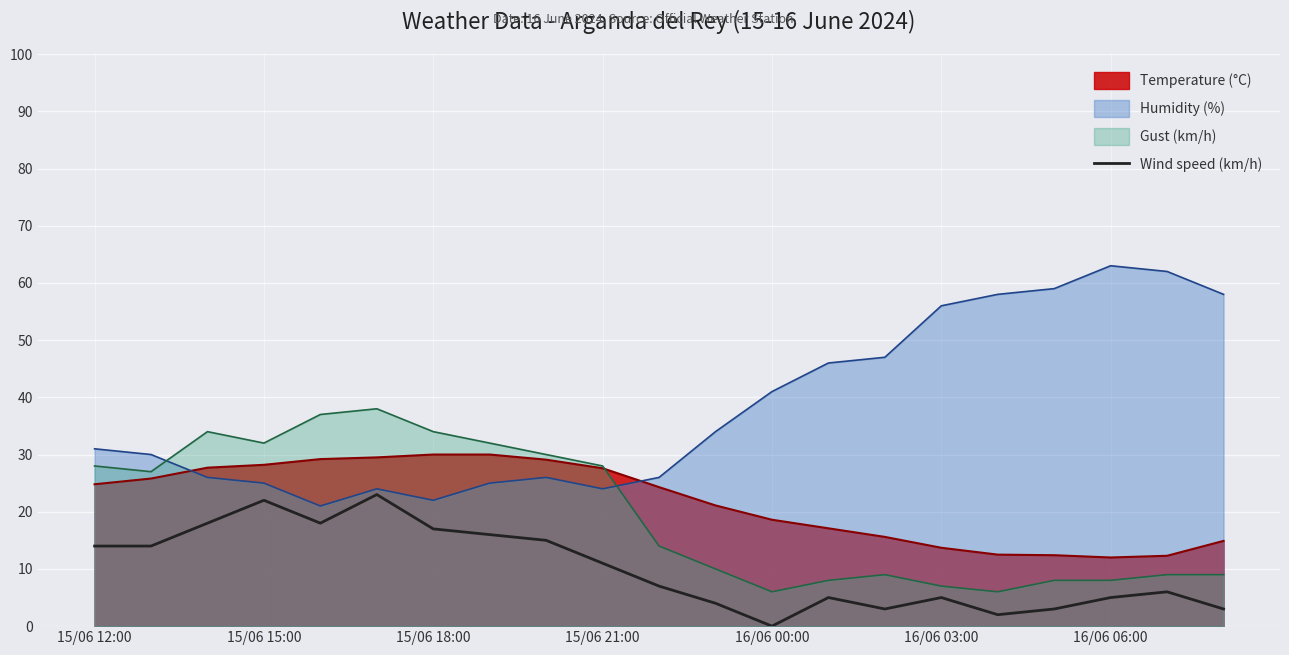

How many values are below 7?

10